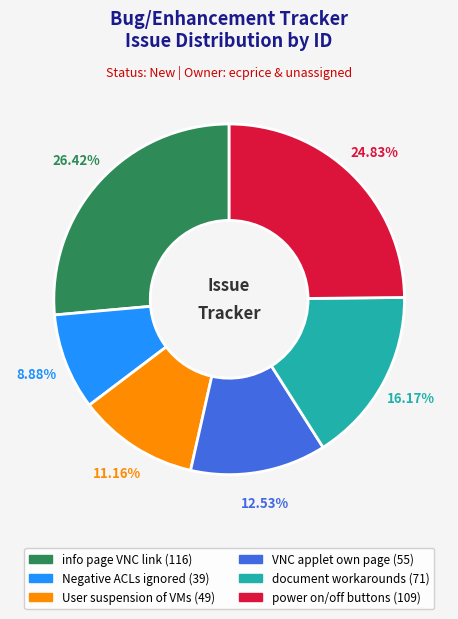

What is the ratio of the value at info page VNC link to the value at VNC applet own page?

2.1